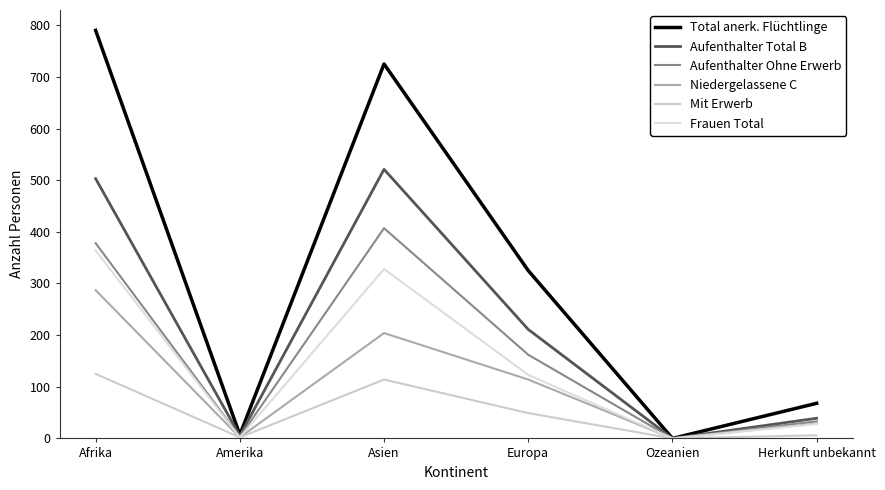

At which category does the chart reach its minimum across all series?

Ozeanien